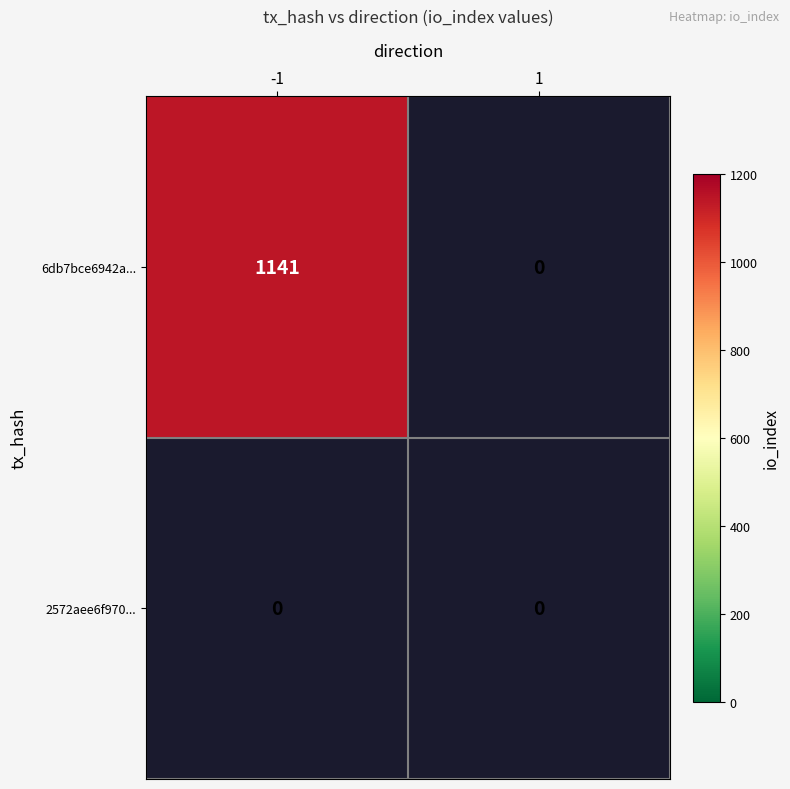

List the series in order of their overall mean, lowest first.

2572aee6f9706277e1050075efe4f2717e5b37f, 6db7bce6942a87b30b35dda60424b1554e54db9